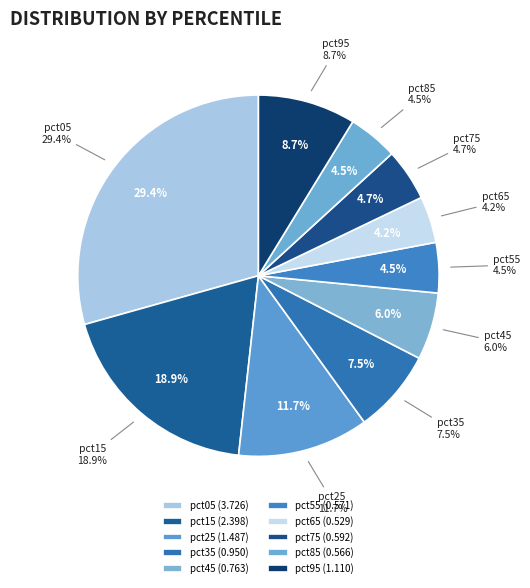

To the nearest percent, what is the difference between the largest and smallest slice percentages?

25%